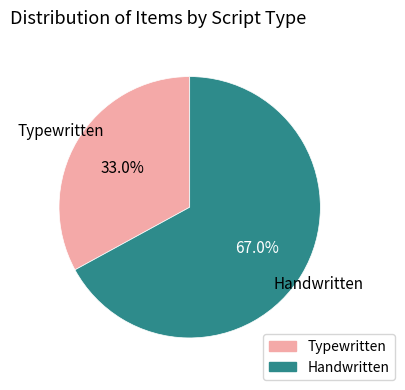

Which category accounts for the majority?

Handwritten